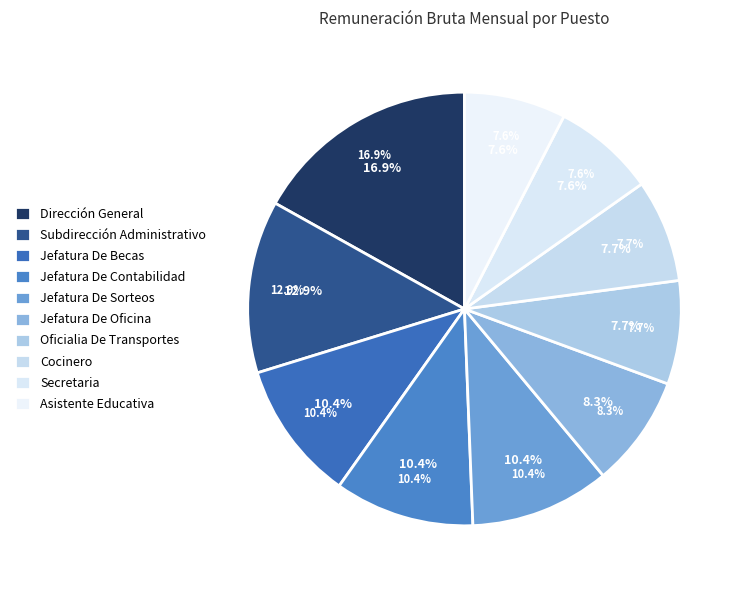

Is it true that Secretaria is 1% of the pie?

False